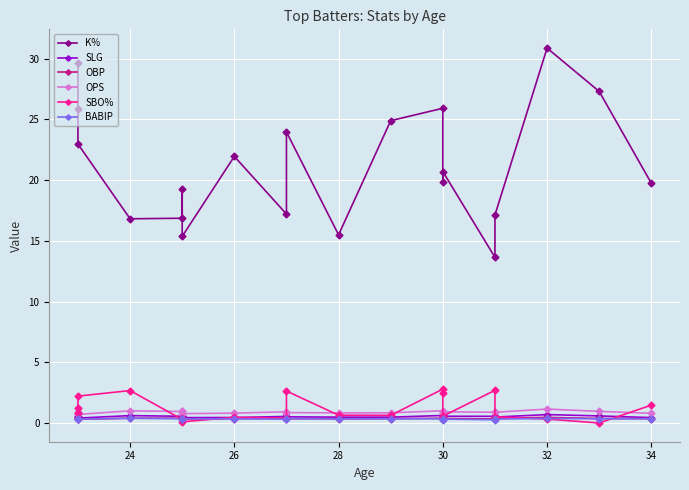

True or false: K% and BABIP intersect in this chart.

False